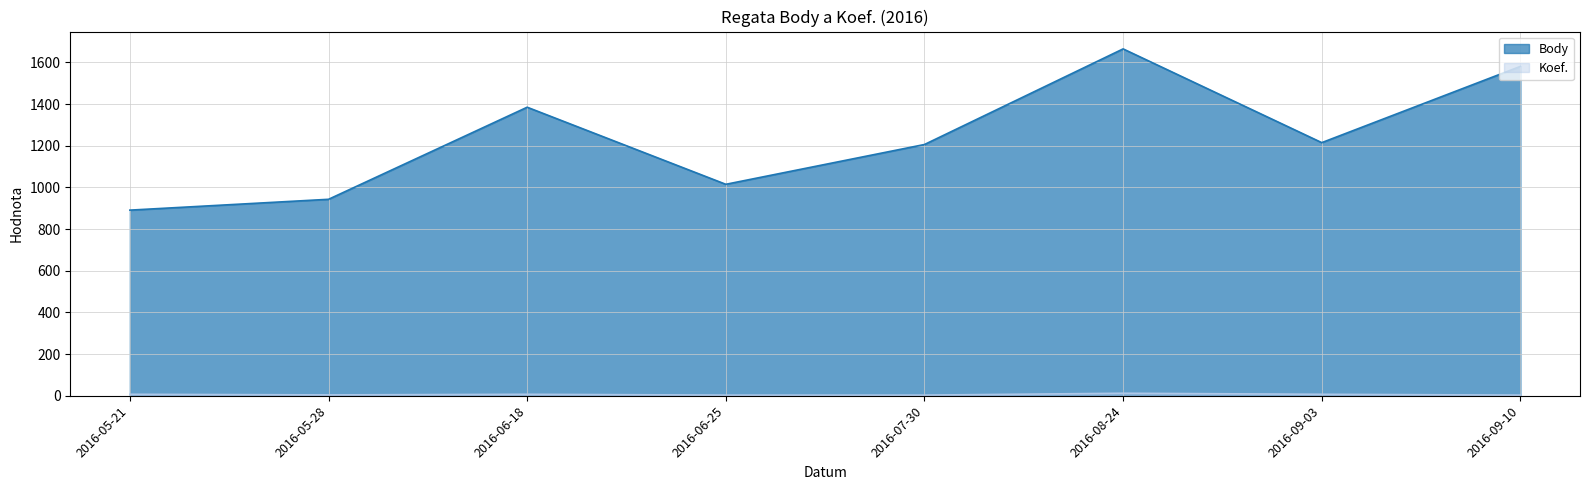

Reading right to left, what are all the values shown in this chart?

Body: 1581	1215	1665	1206	1015	1385	943	891
Koef.: 3	7	12	3	3	7	4	7